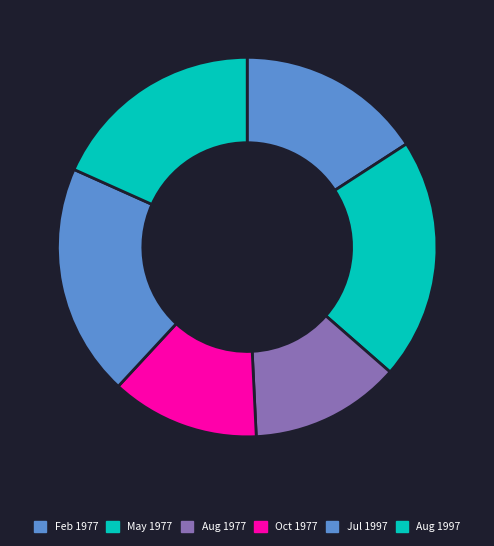

How many segments does this pie chart have?

6